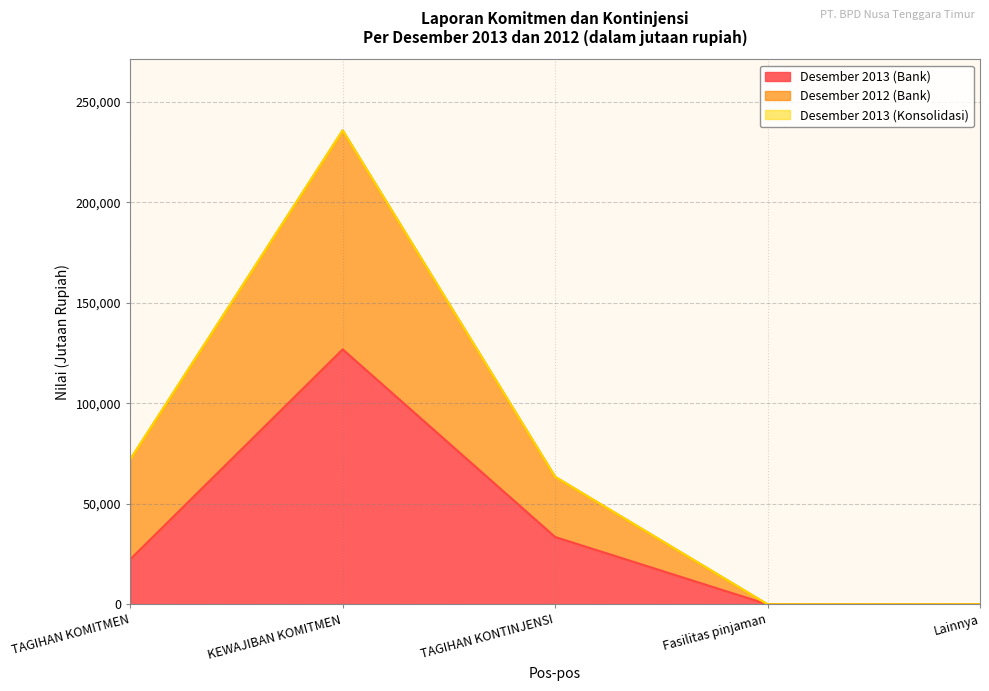

At which category is the sum across all series the highest?

KEWAJIBAN KOMITMEN